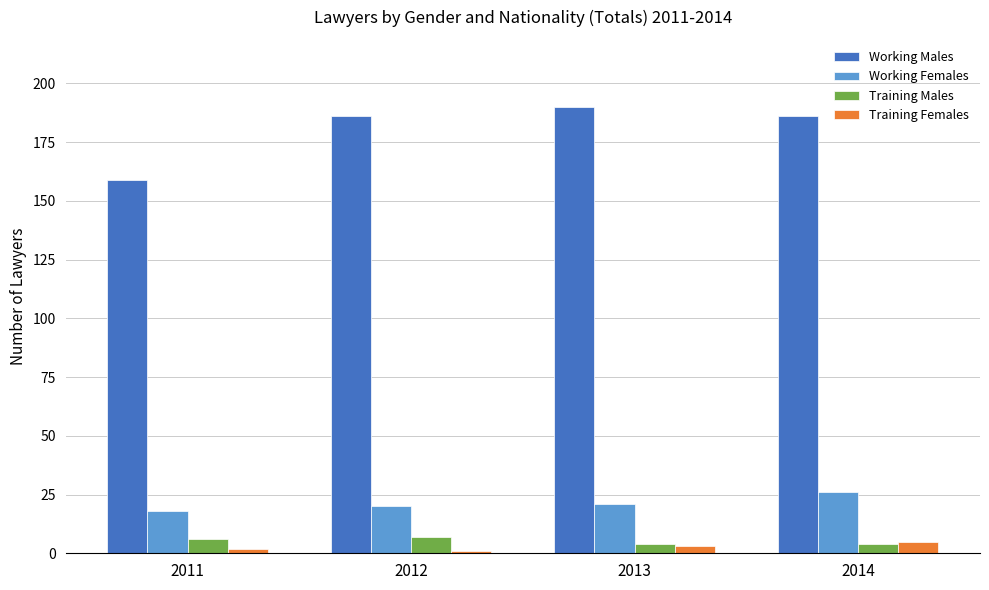

What are all the series names shown in the legend?

Working Males, Working Females, Training Males, Training Females